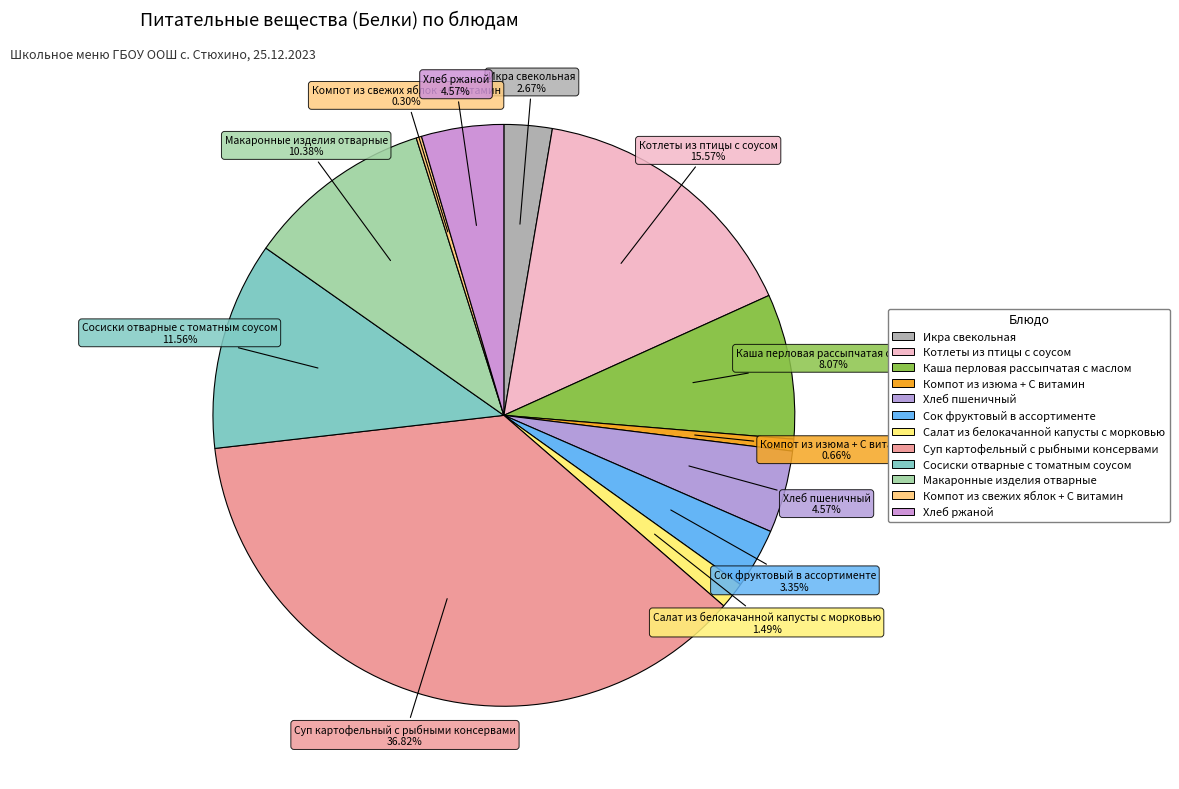

Is it true that Салат из белокачанной капусты с морковью is 1% of the pie?

True